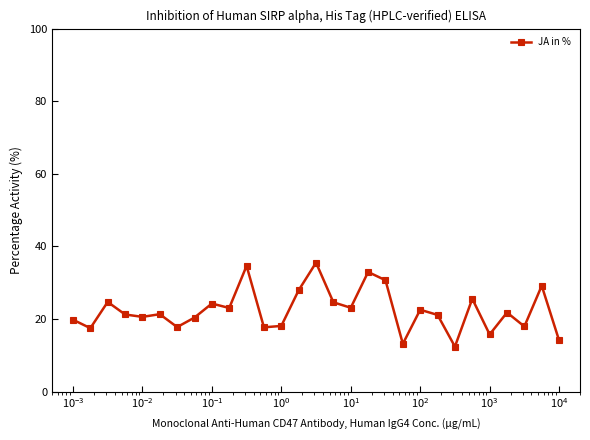

What is the average value?

22.4